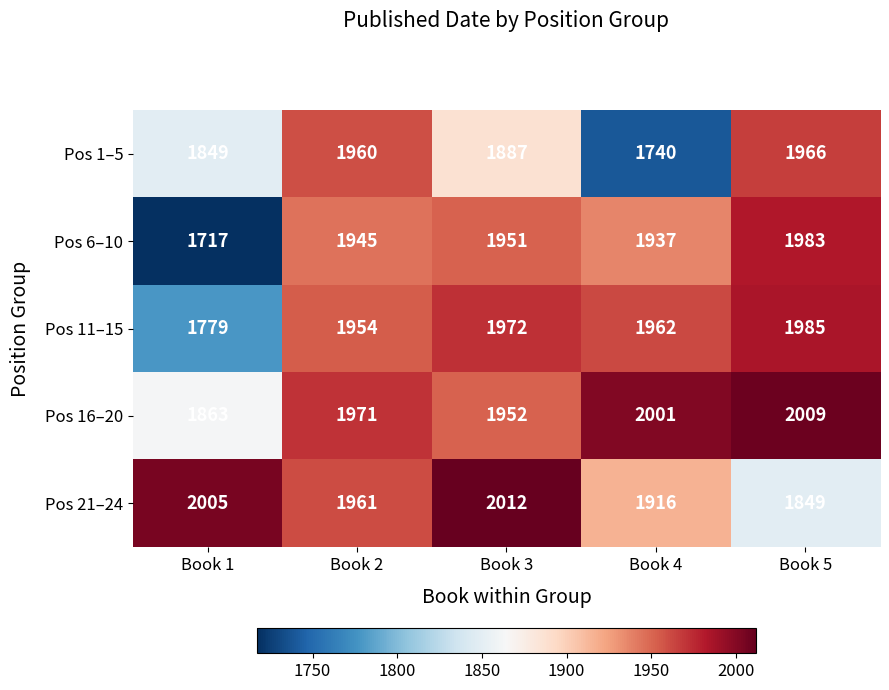

Rank the series at Book 4 from highest to lowest value.

Pos 16–20, Pos 11–15, Pos 6–10, Pos 21–24, Pos 1–5